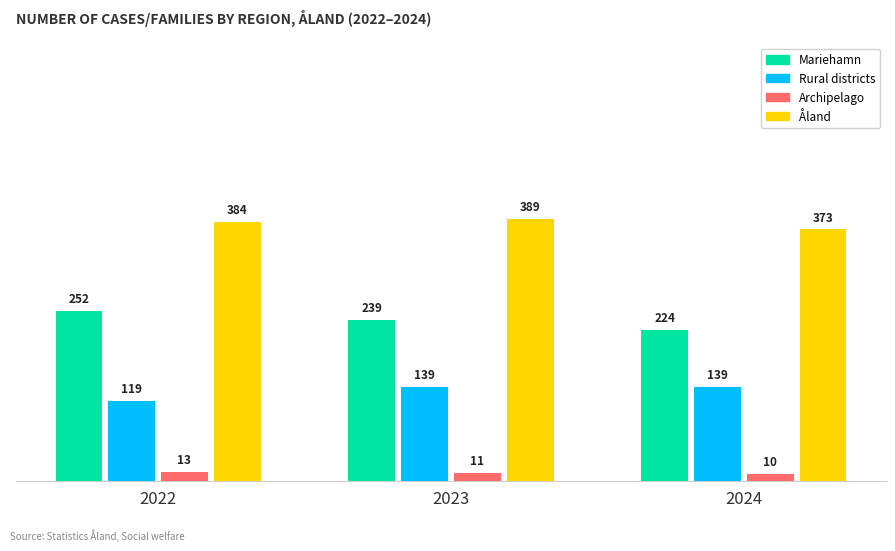

What is the difference between the maximum and minimum values in the Rural districts series?

20